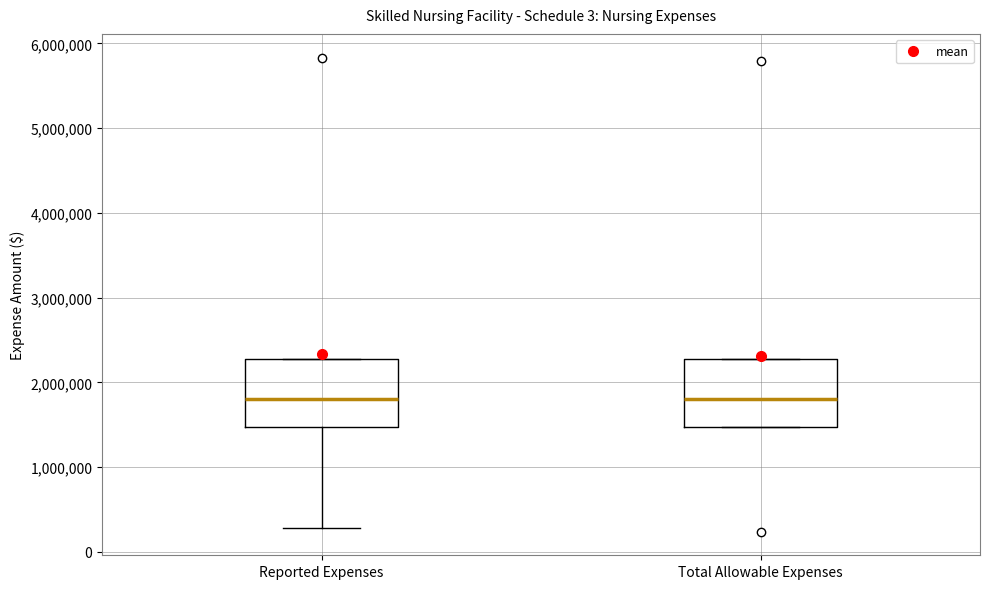

Reading left to right, read every box against the y-axis: the position of its median line, the range the box covers, and the ends of its whiskers. The values are not printed on the chart, so give them approximately, as read against the axis.

Reported Expenses: median 1800000, box 1500000 to 2300000, whiskers 300000 to 2300000
Total Allowable Expenses: median 1800000, box 1500000 to 2300000, whiskers 1500000 to 2300000